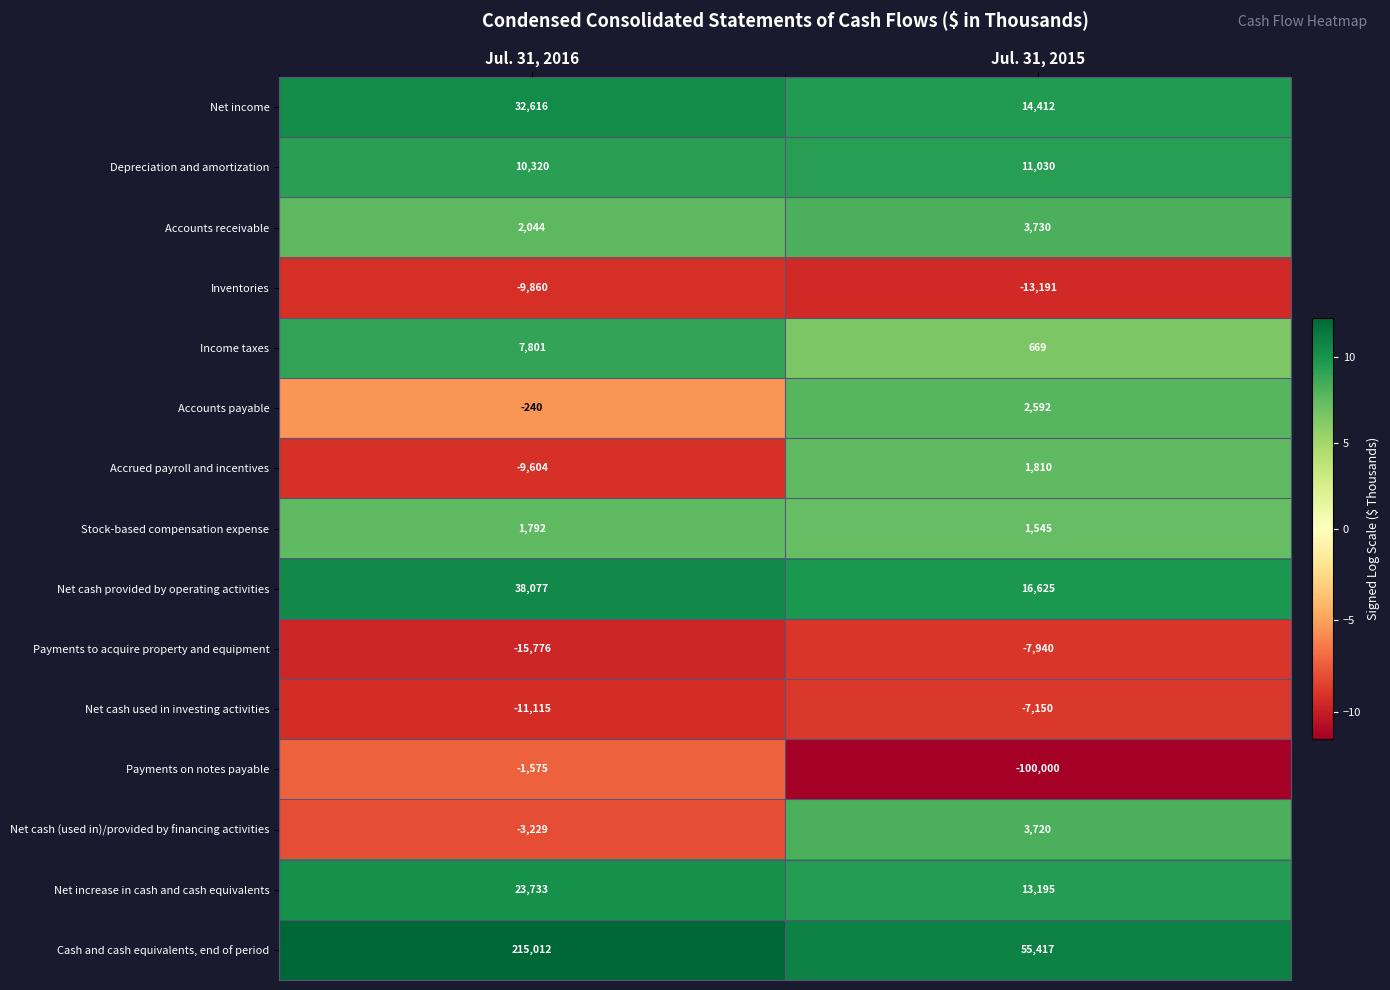

Between Jul. 31, 2016 and Jul. 31, 2015, which series saw the biggest shift?

Cash and cash equivalents, end of period